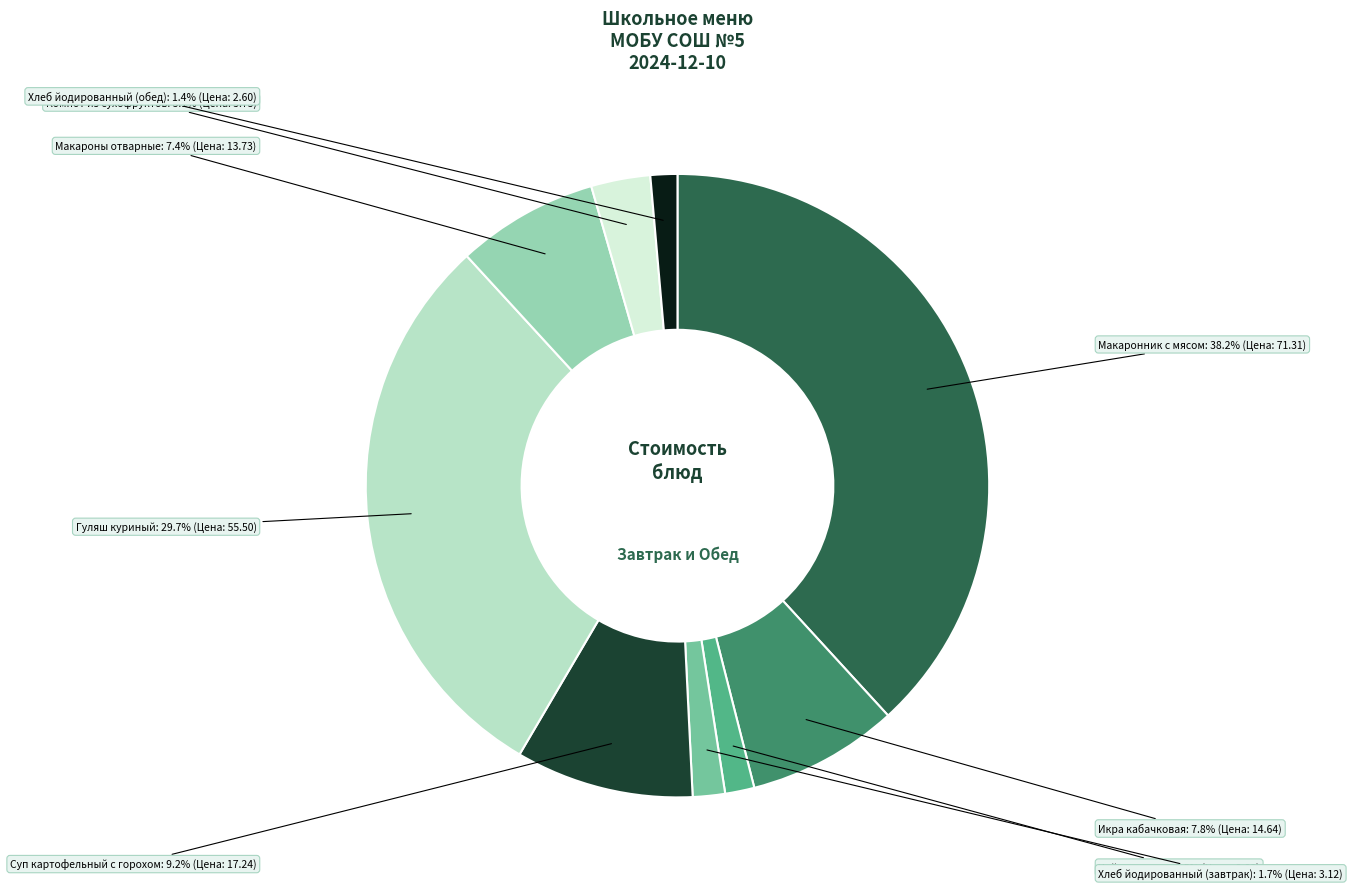

Count the number of slices in the pie.

9